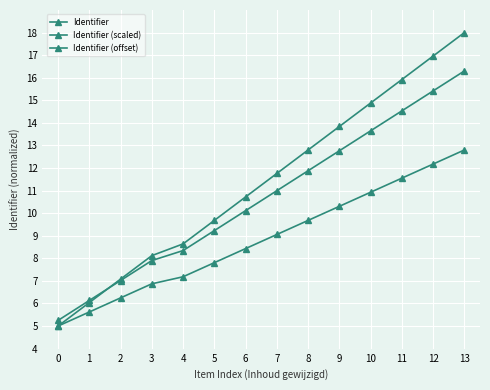

What is the difference between the Identifier (scaled) values at 1 and 10?

7.5